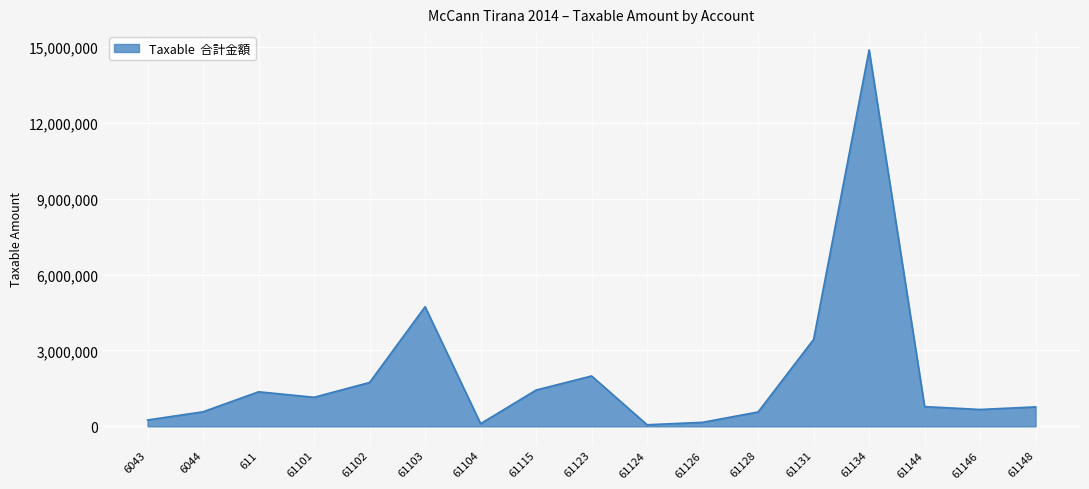

What is the difference between the maximum and minimum values?

14826046.6